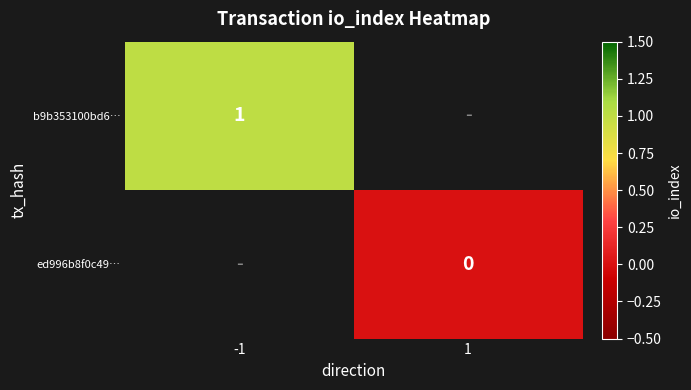

Is the value of ed996b8f0c49… at 1 greater than the value of b9b353100bd6… at -1?

No